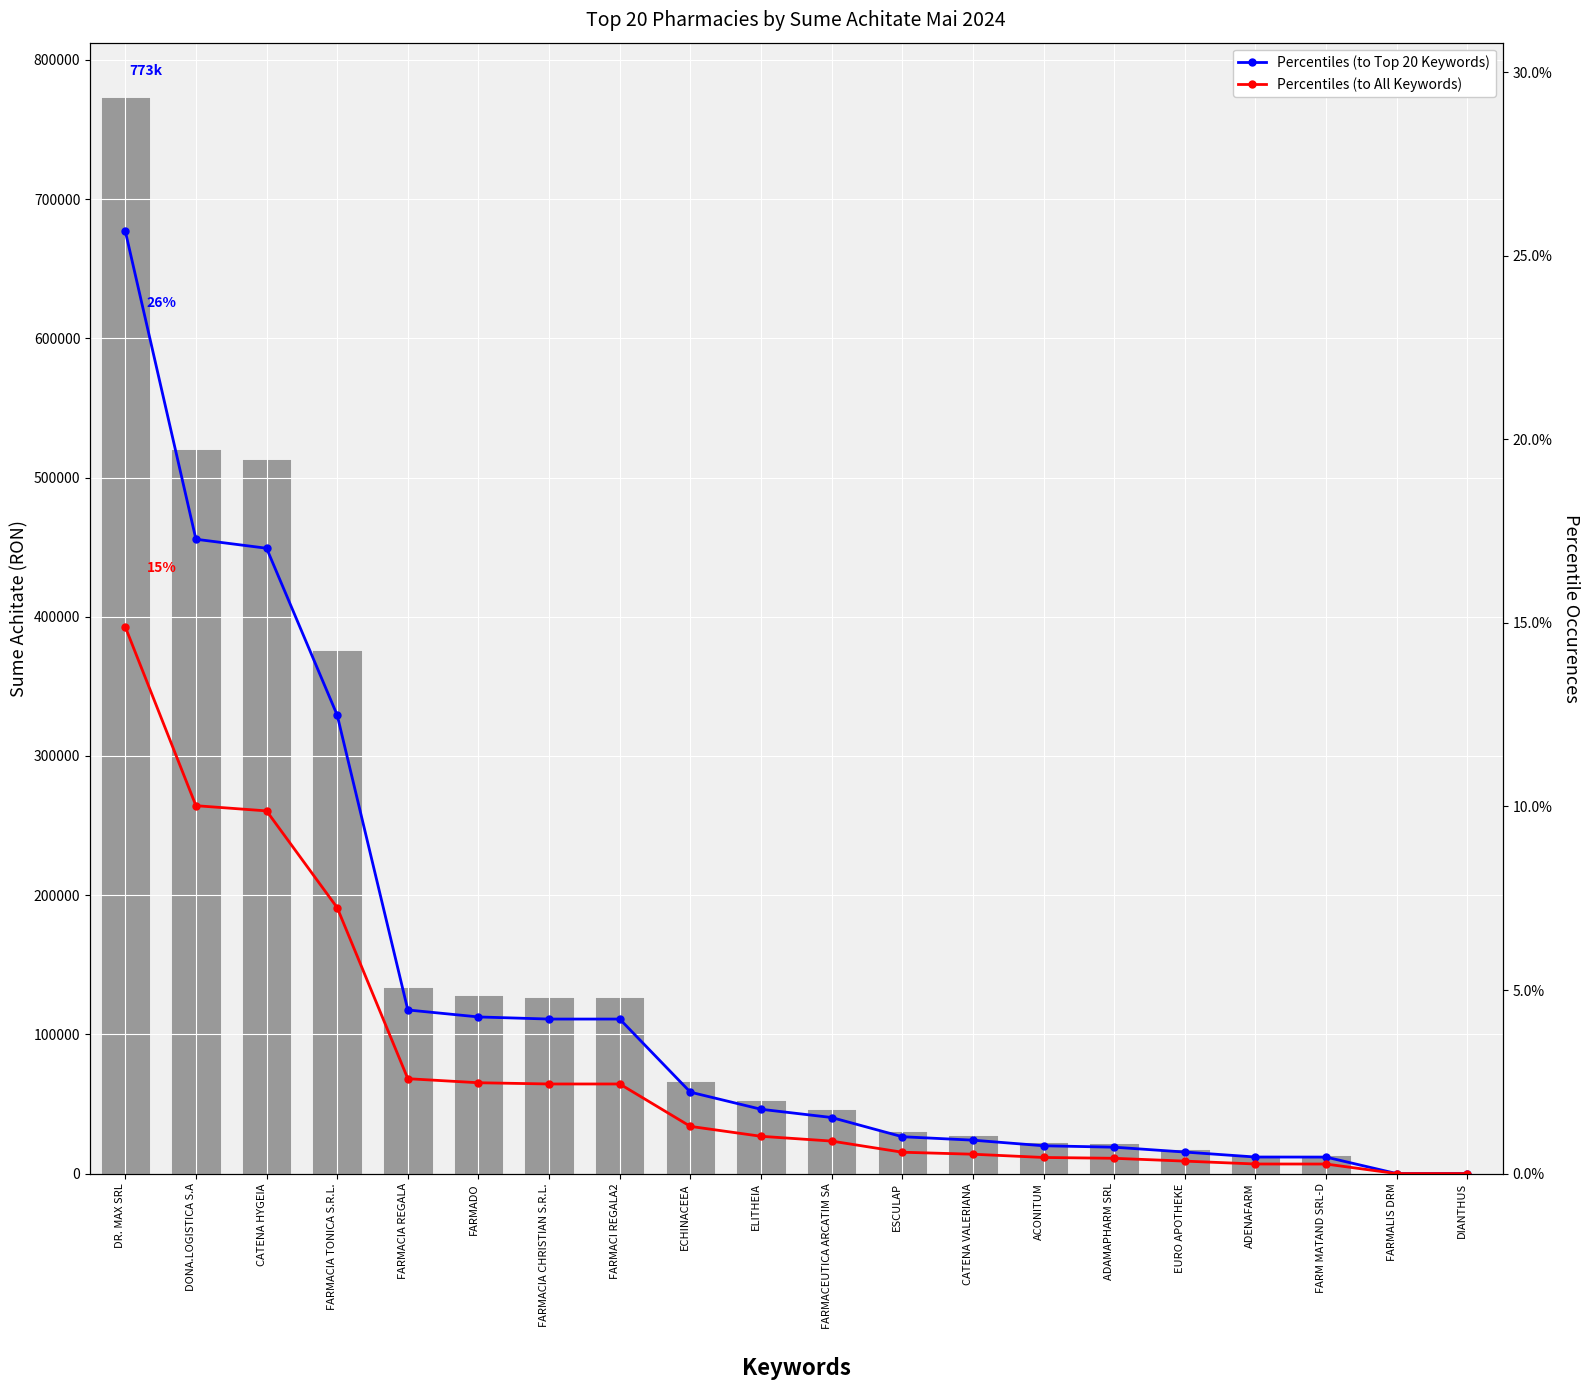

What is the difference between the sume achitate mai 2024 values at FARMADO and EURO APOTHEKE?

110915.4